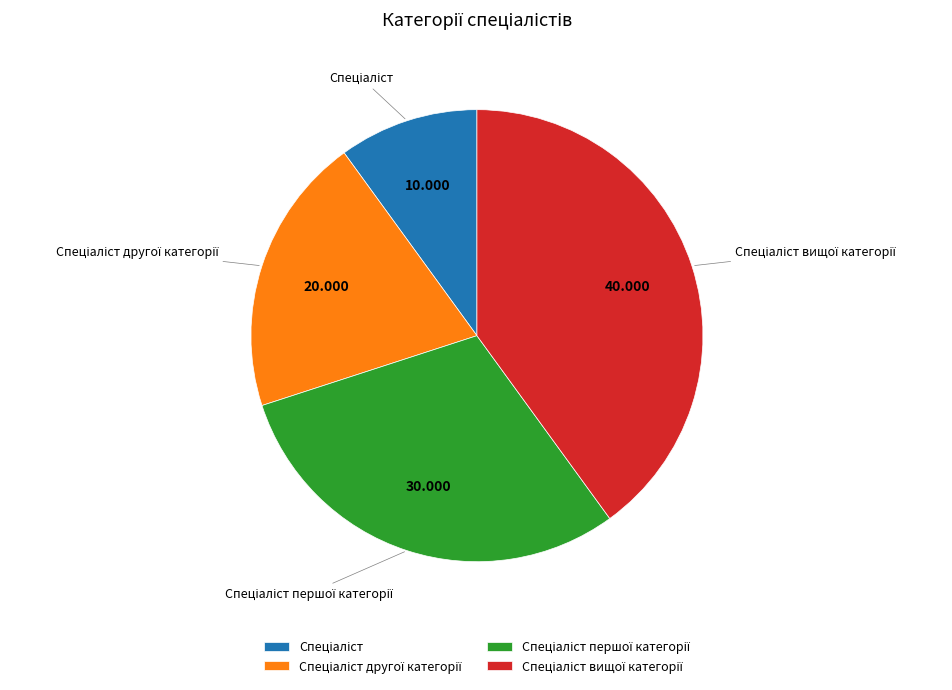

Is there a majority slice in this chart?

No